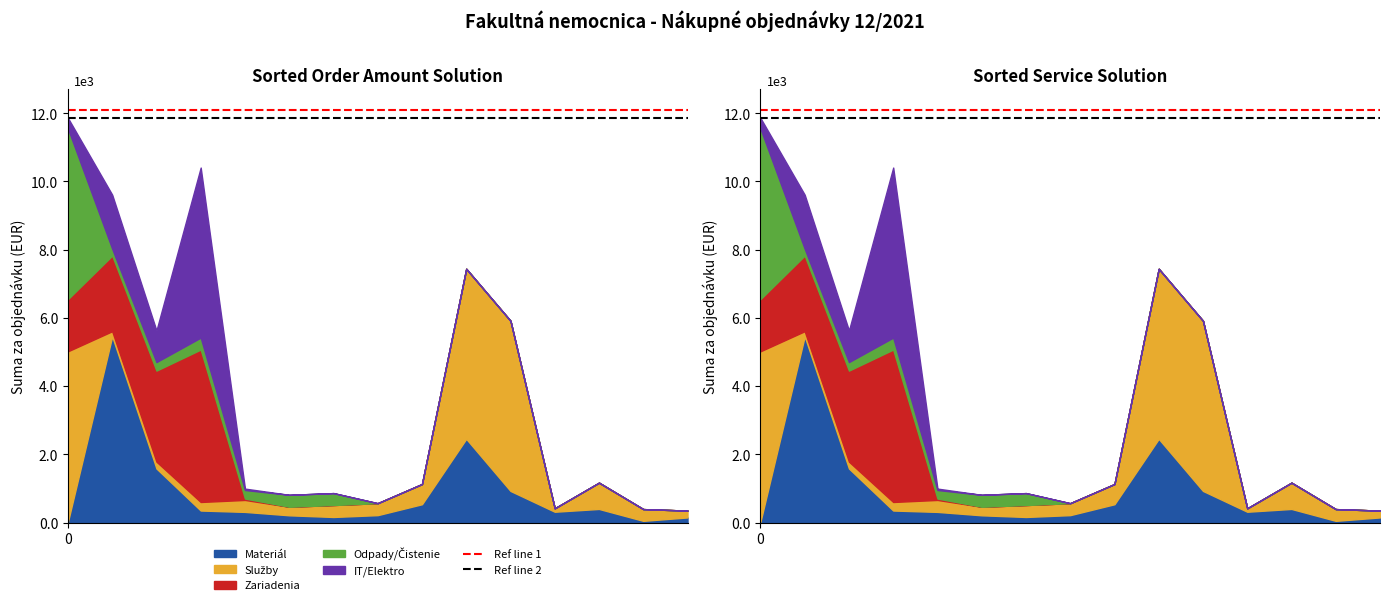

How many lines are shown in the chart?

2